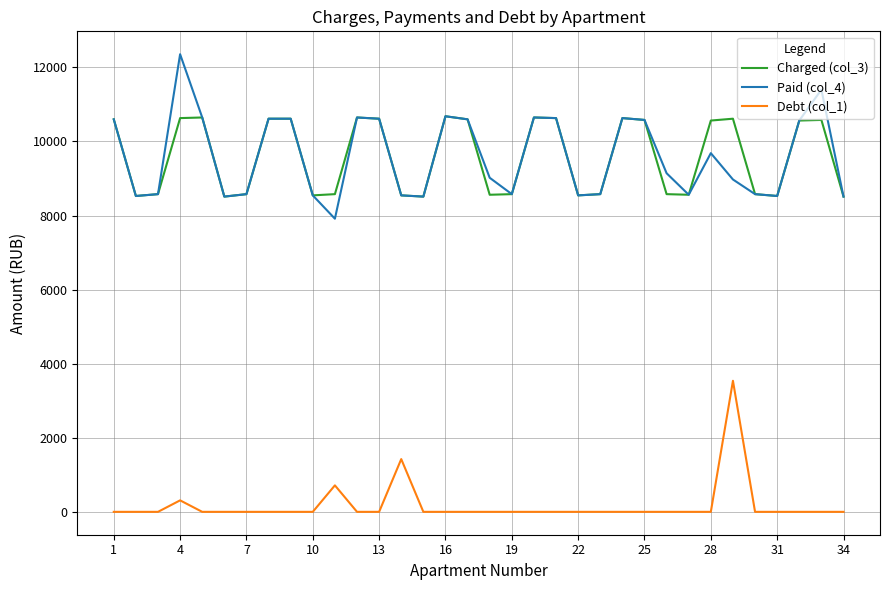

List the series in order of their peak value, lowest first.

Debt (col_1), Charged (col_3), Paid (col_4)